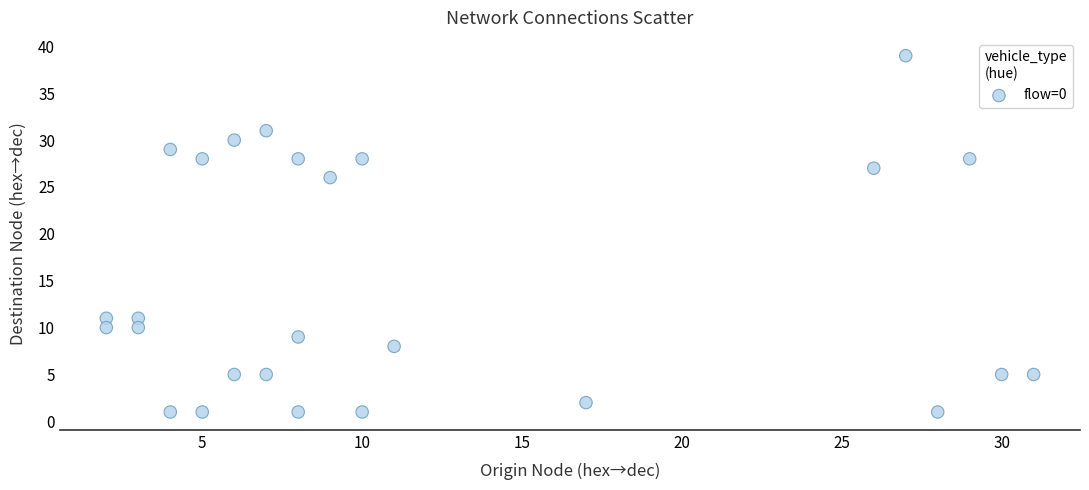

What is the range of Y values (max minus min)?

38